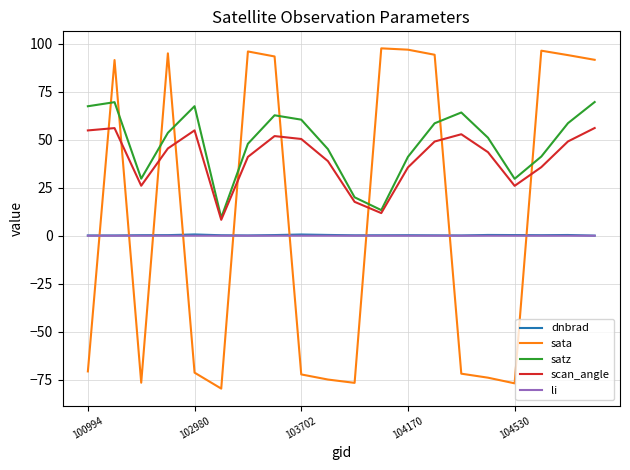

True or false: li and dnbrad intersect in this chart.

False